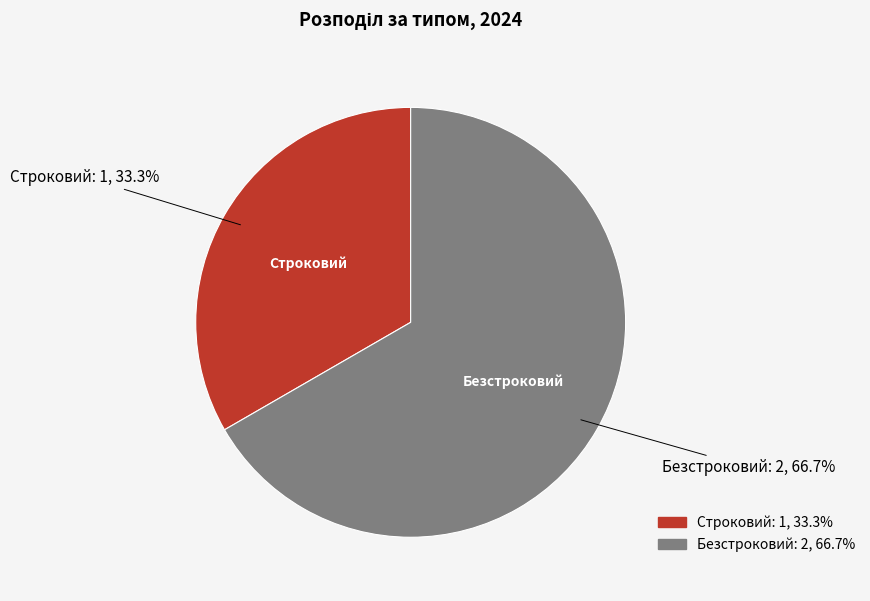

Which slice is the smallest?

Строковий